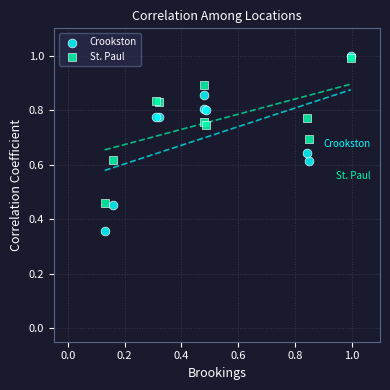

Which series has the largest Y range (max minus min)?

Crookston